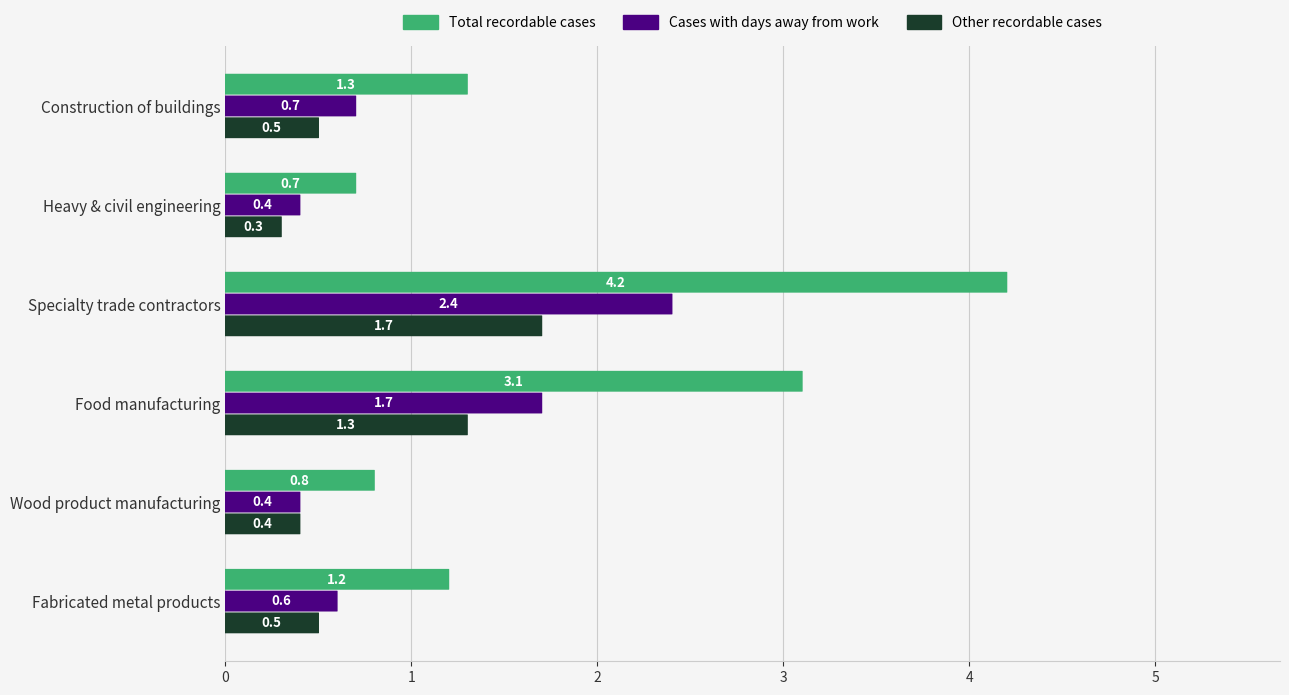

The Cases with days away from work series shows 0.4 at Construction of buildings. True or false?

False